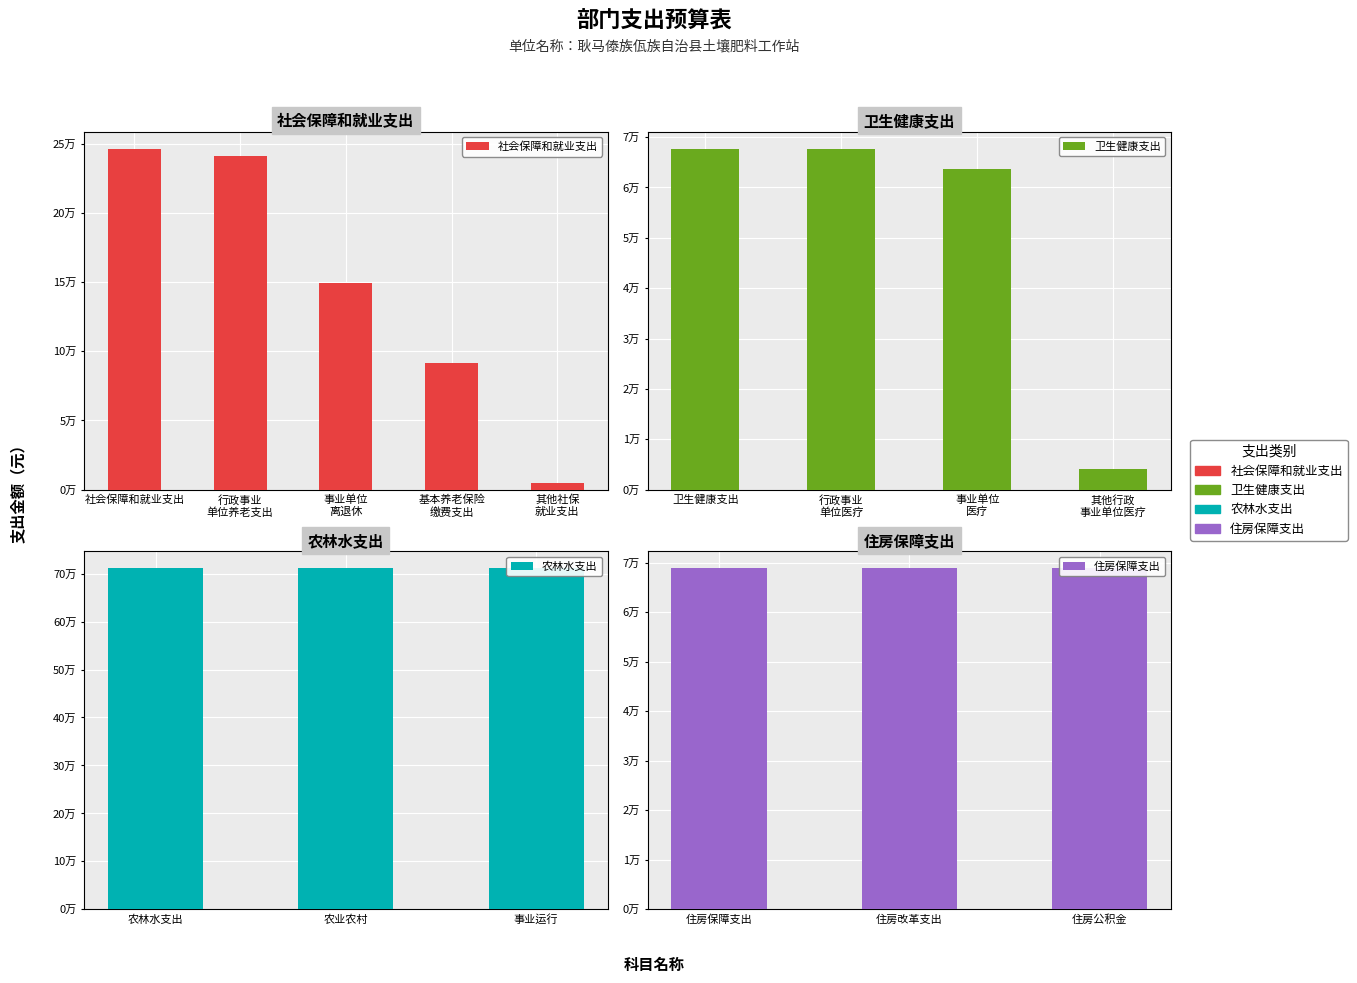

What is the greatest value displayed?

711065.2